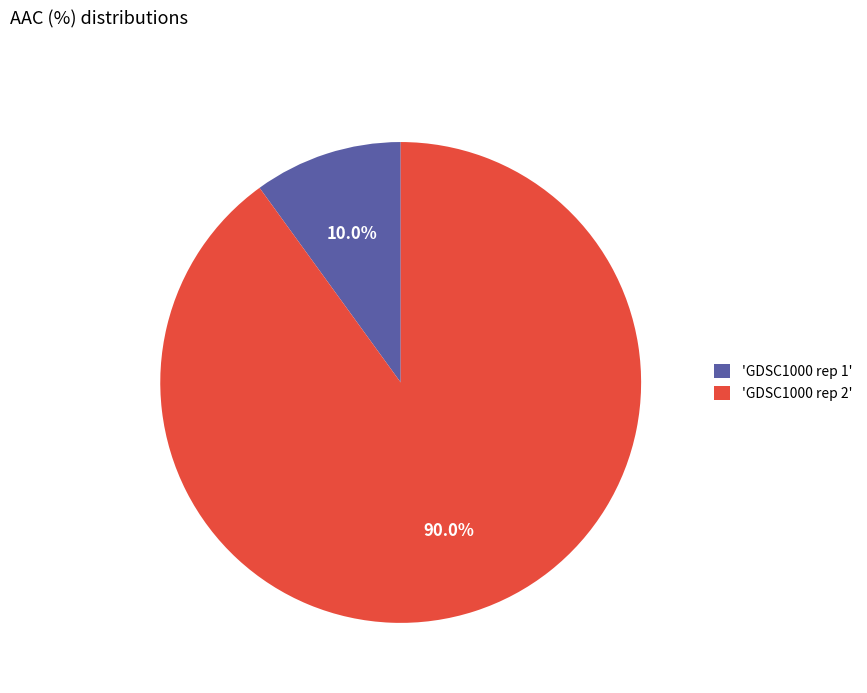

To the nearest percent, what is the difference between the largest and smallest slice percentages?

80%